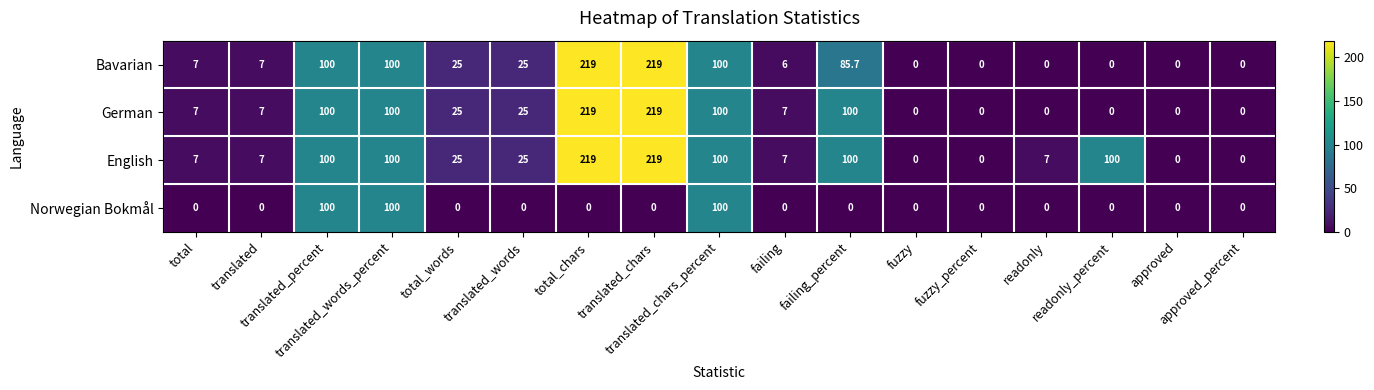

What is the greatest value displayed?

219.0